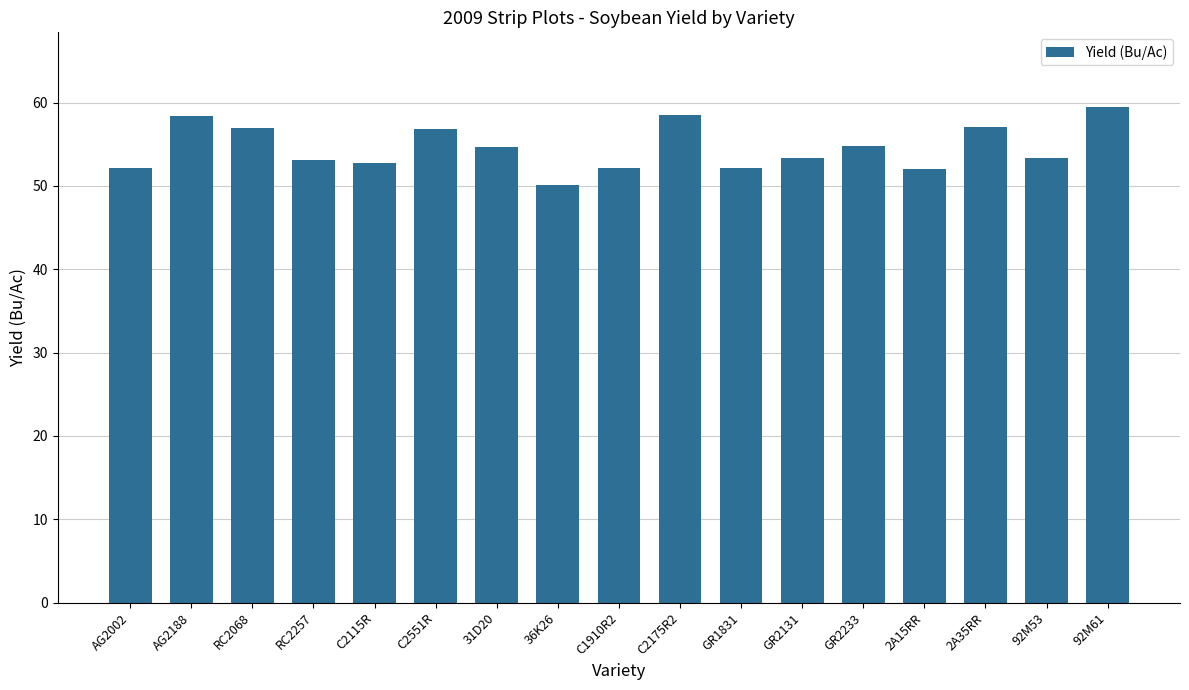

What is the greatest value displayed?

59.5